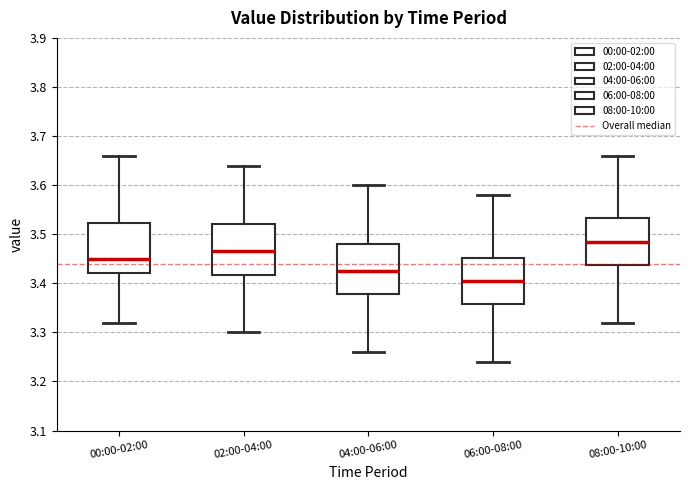

Where is the lower edge of the box for 02:00-04:00 on the y-axis? The values are not printed on the chart, so give them approximately, as read against the axis.

3.42